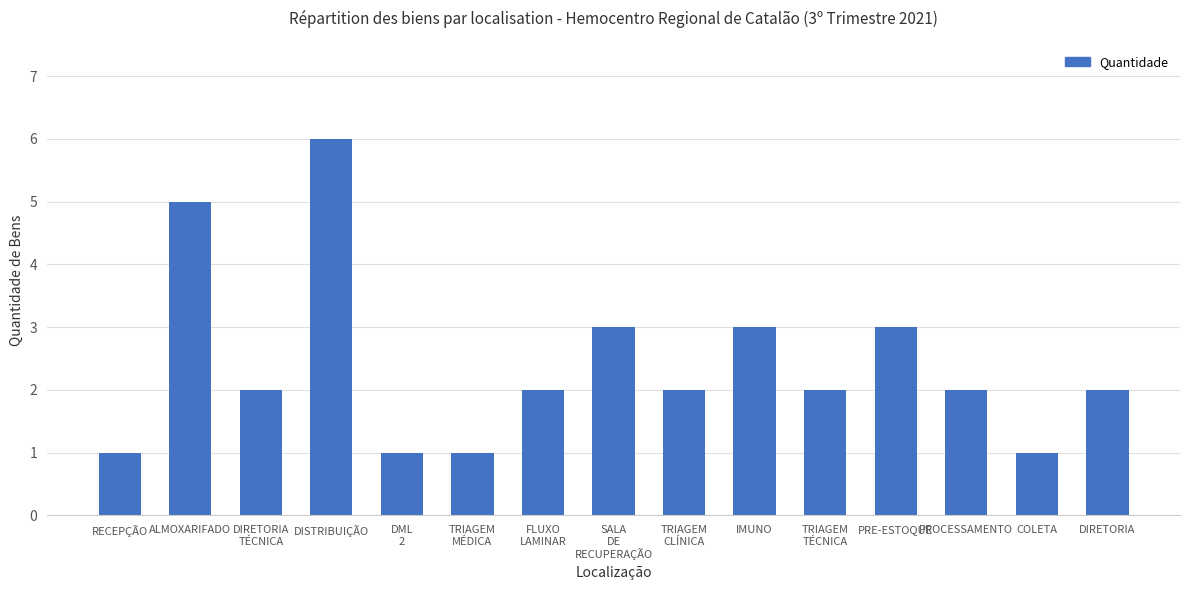

Which category has the highest value across all series?

DISTRIBUIÇÃO